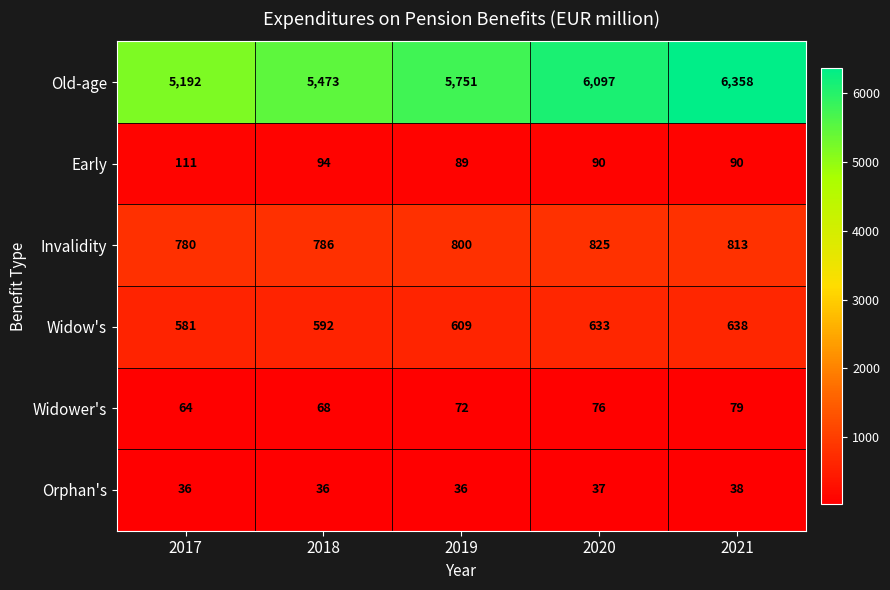

Reading right to left, what are all the values shown in this chart?

Old-age: 6358	6097	5751	5473	5192
Early: 90	90	89	94	111
Invalidity: 813	825	800	786	780
Widow's: 638	633	609	592	581
Widower's: 79	76	72	68	64
Orphan's: 38	37	36	36	36